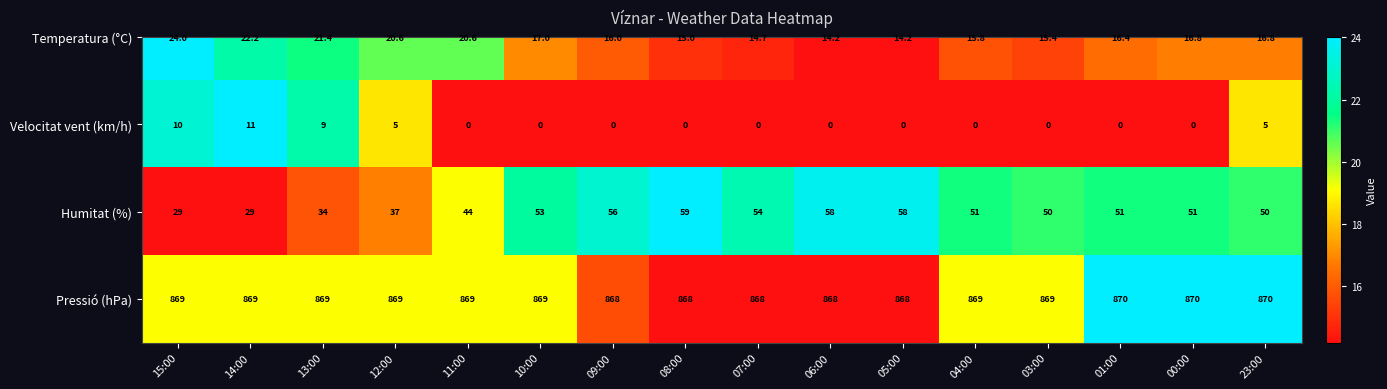

List the labels in order of value, largest first.

01:00, 00:00, 23:00, 15:00, 14:00, 13:00, 12:00, 11:00, 10:00, 04:00, 03:00, 09:00, 08:00, 07:00, 06:00, 05:00